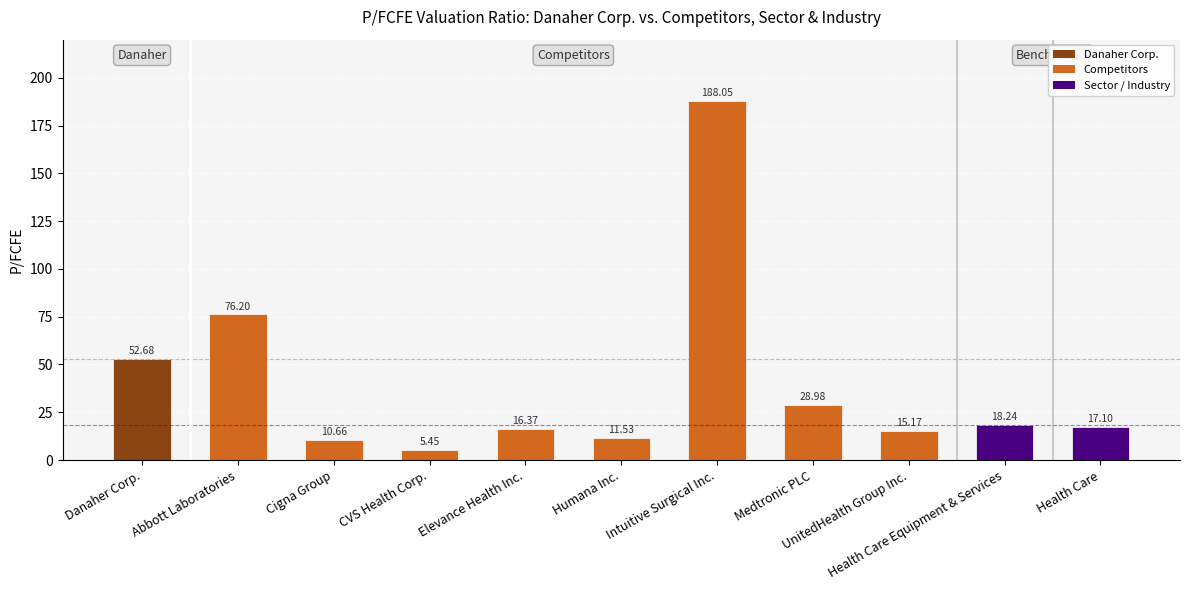

Rank the categories by value from highest to lowest.

Intuitive Surgical Inc., Abbott Laboratories, Danaher Corp., Medtronic PLC, Health Care Equipment & Services, Health Care, Elevance Health Inc., UnitedHealth Group Inc., Humana Inc., Cigna Group, CVS Health Corp.